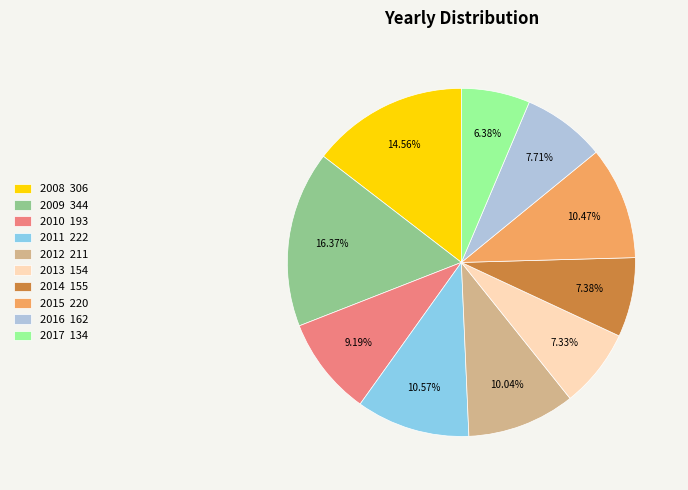

What percentage do 2016 and 2008 together represent?

22.3%